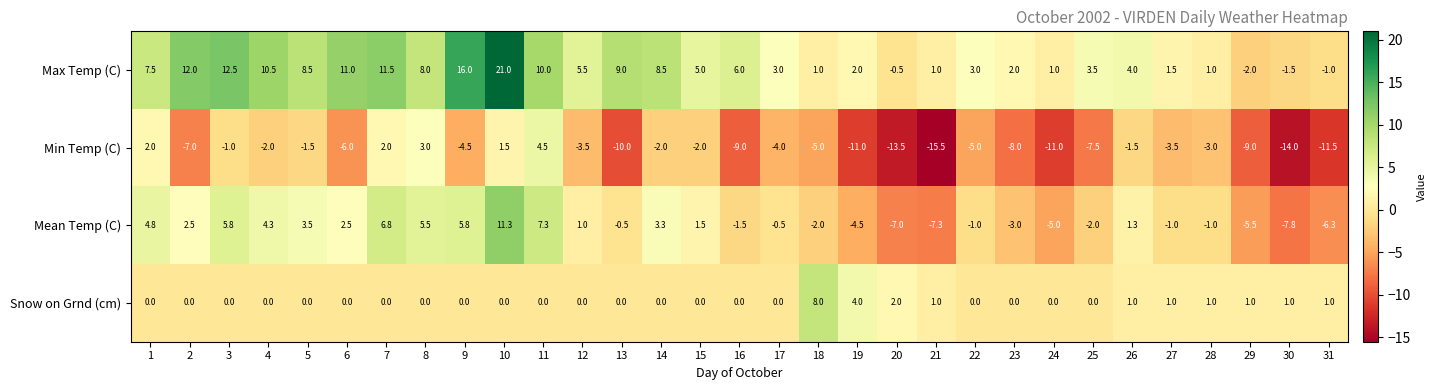

Which series has the widest spread of values?

Max Temp (C)